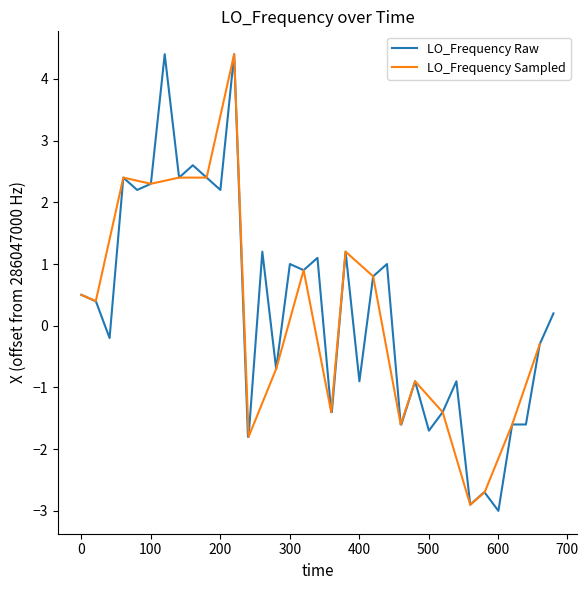

What is the maximum value for LO_Frequency Raw?

4.4